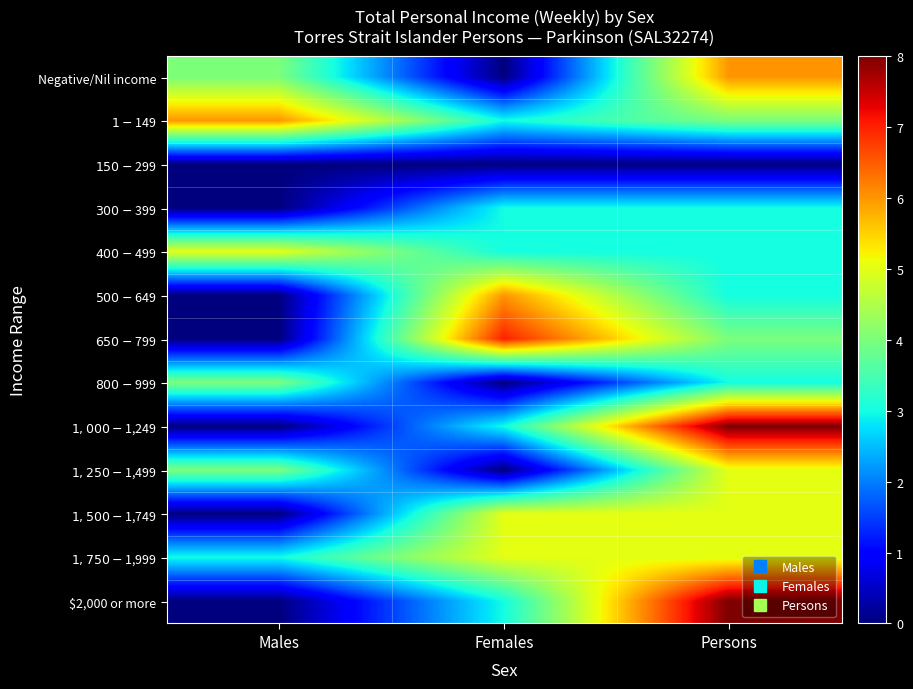

What is the total value across all series at Males?

26